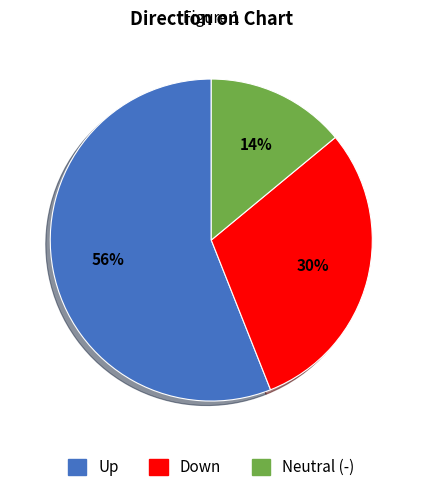

Does any single category account for the majority?

Yes